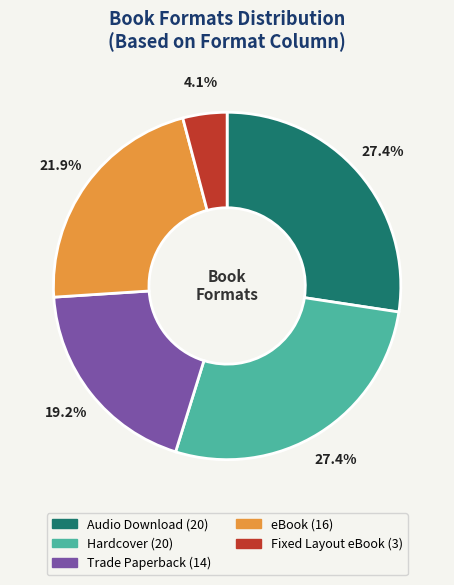

Which category has the smallest portion of the pie?

Fixed Layout eBook